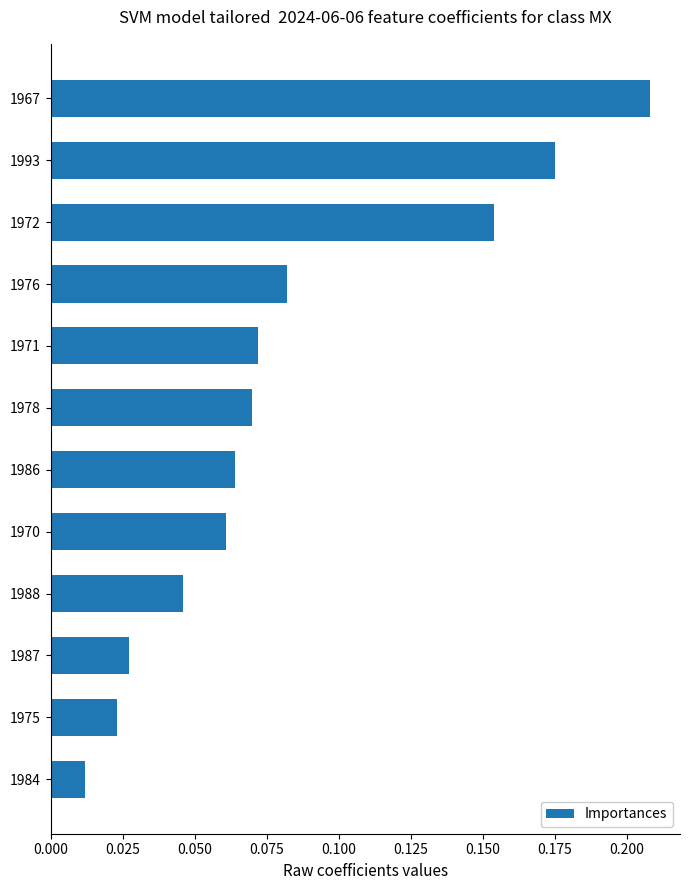

Which has a higher value, 1978 or 1984?

1978